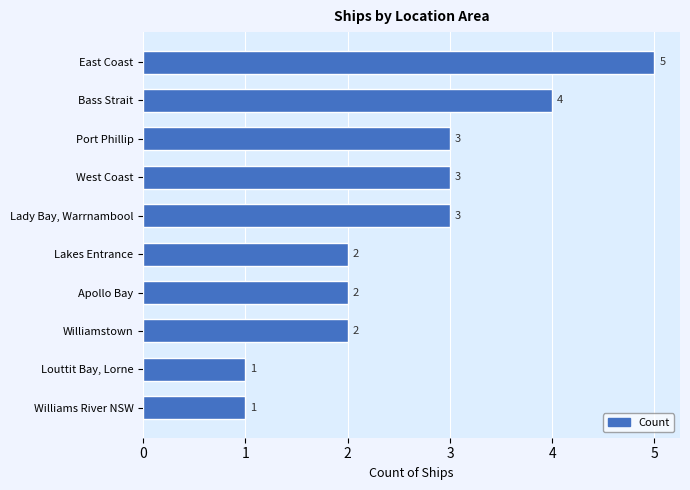

Reading top to bottom, transcribe all the data shown in this chart.

5	4	3	3	3	2	2	2	1	1